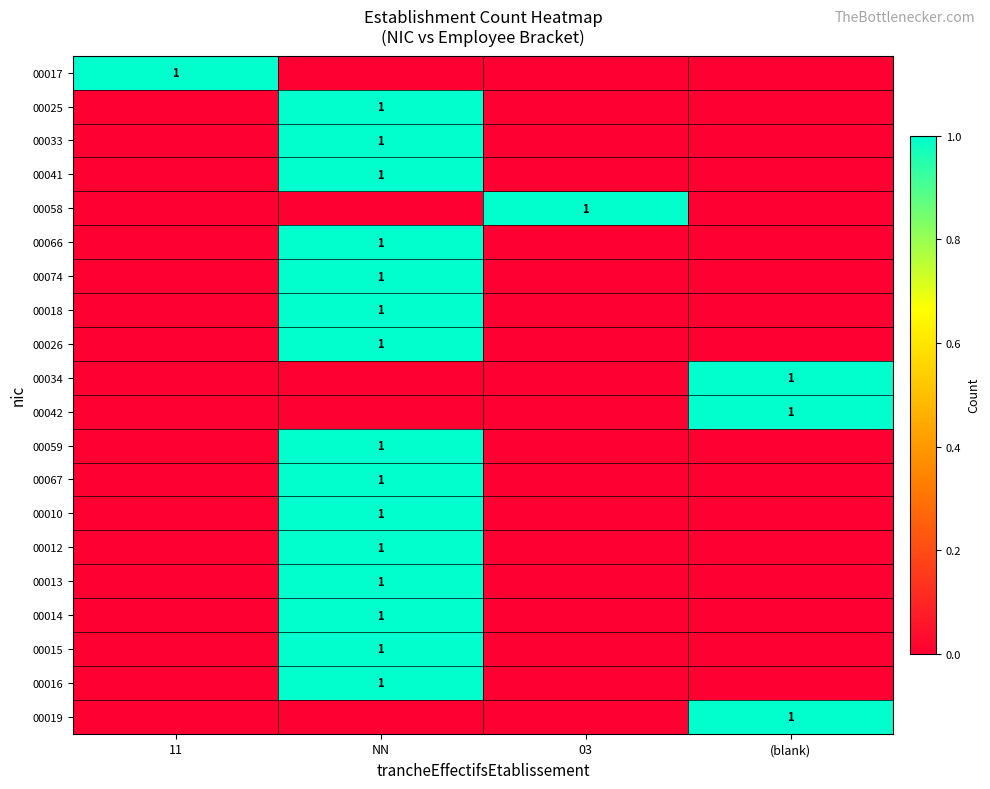

The 00058 series shows 1 at 03. True or false?

True